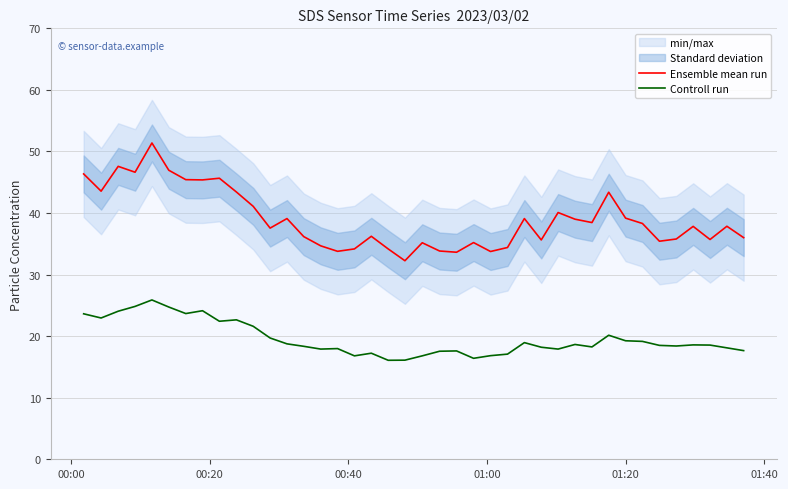

True or false: Ensemble mean run and Controll run cross at least once.

False